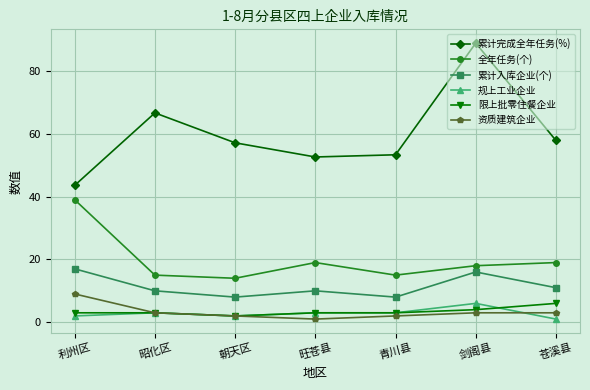

Which label corresponds to the largest value in the chart?

剑阁县